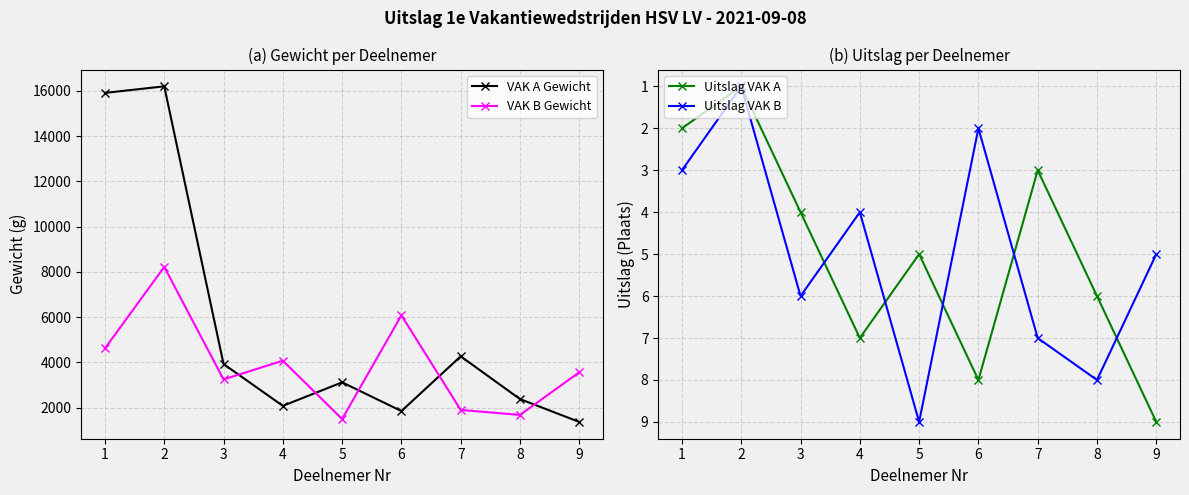

What is the total value across all series at 9?

4949